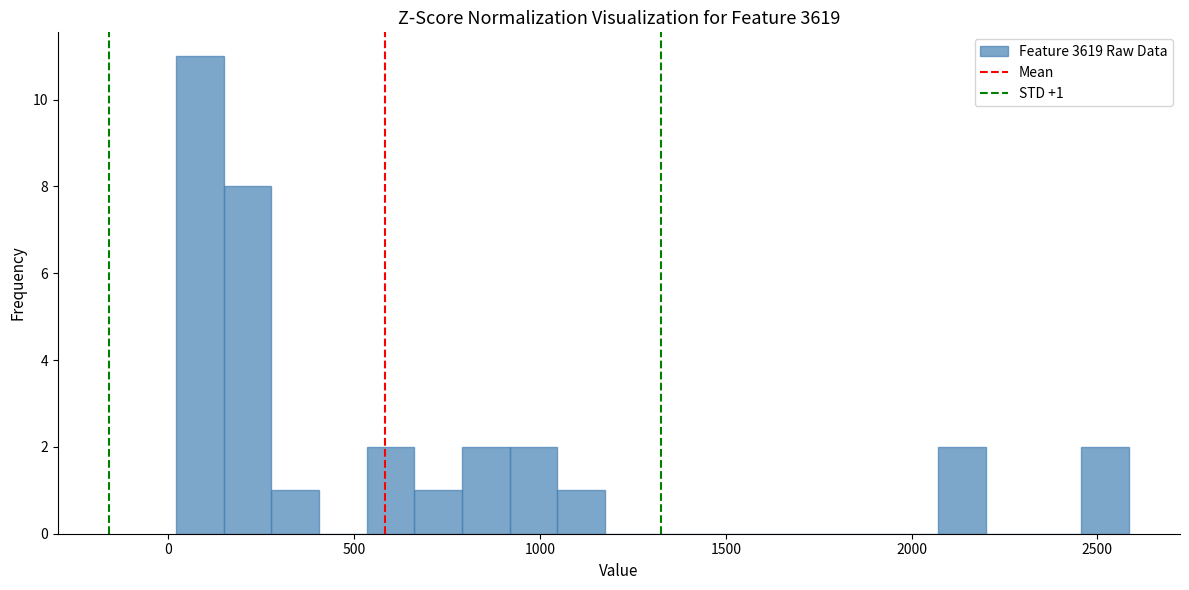

Around what value on the x-axis is the tallest bar? Give the approximate position of its centre, as read against the axis.

100